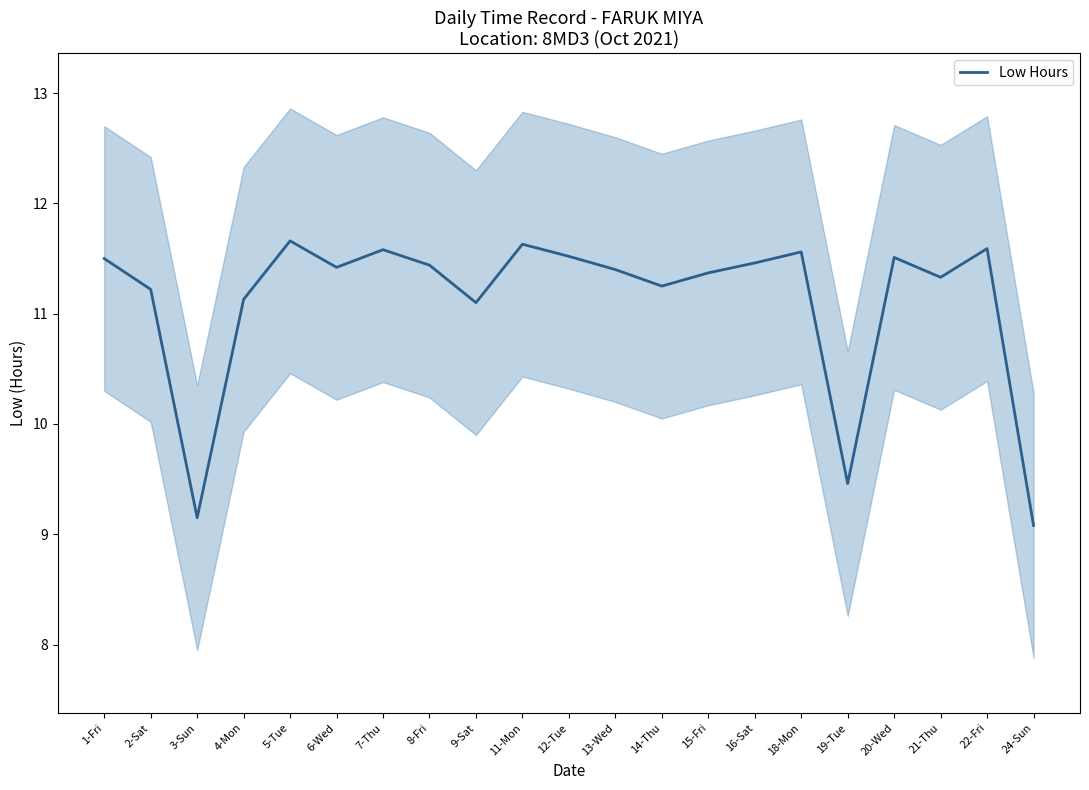

Between 3-Sun and 7-Thu, which is larger?

7-Thu